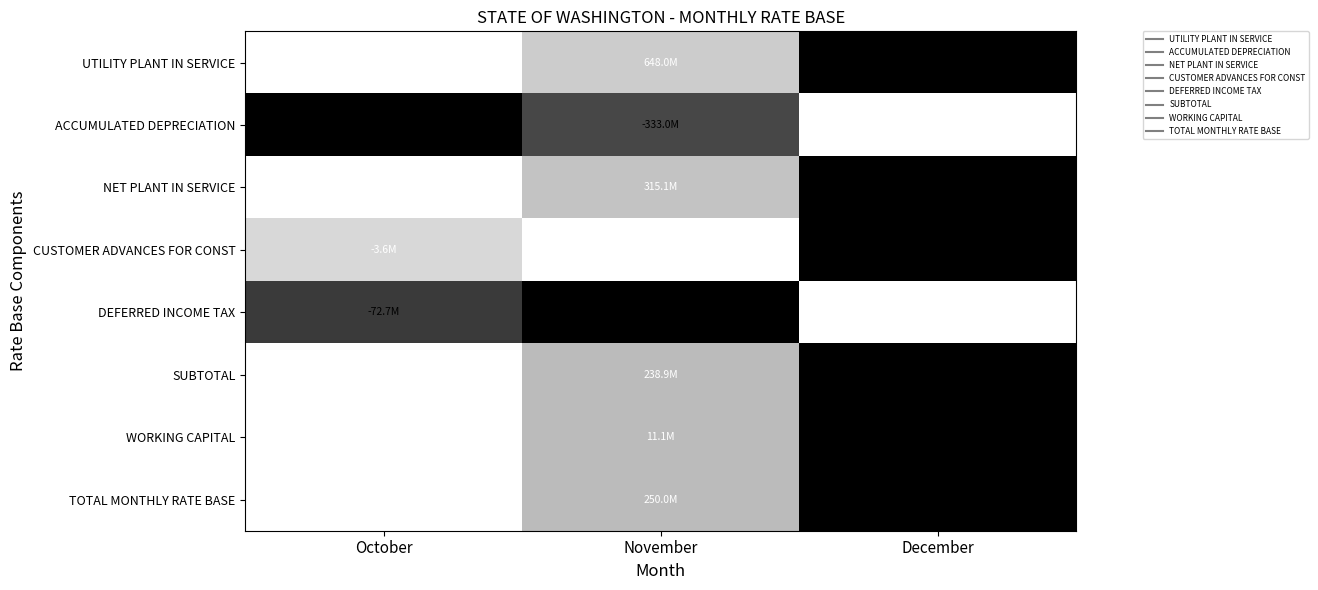

Reading left to right, what are all the values shown in this chart?

UTILITY PLANT IN SERVICE: October=0.0	November=0.3	December=1.0
ACCUMULATED DEPRECIATION: October=1.0	November=0.8	December=0.0
NET PLANT IN SERVICE: October=0.0	November=0.3	December=1.0
CUSTOMER ADVANCES FOR CONST: October=0.3	November=0.0	December=1.0
DEFERRED INCOME TAX: October=0.8	November=1.0	December=0.0
SUBTOTAL: October=0.0	November=0.4	December=1.0
WORKING CAPITAL: October=0.0	November=0.4	December=1.0
TOTAL MONTHLY RATE BASE: October=0.0	November=0.4	December=1.0